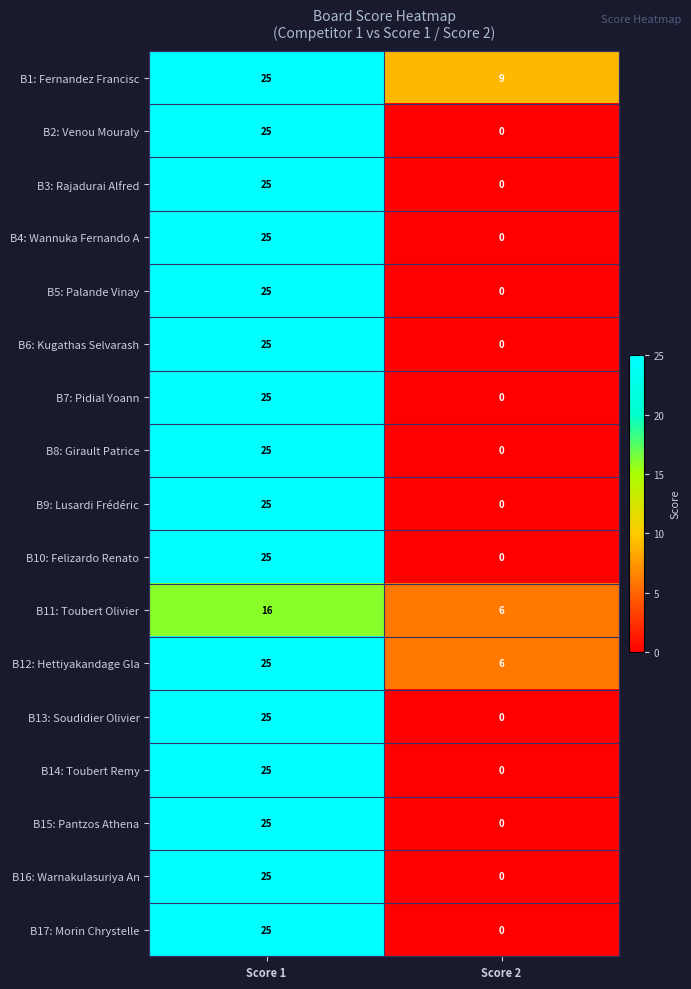

At which category does the chart reach its peak across all series?

Score 1